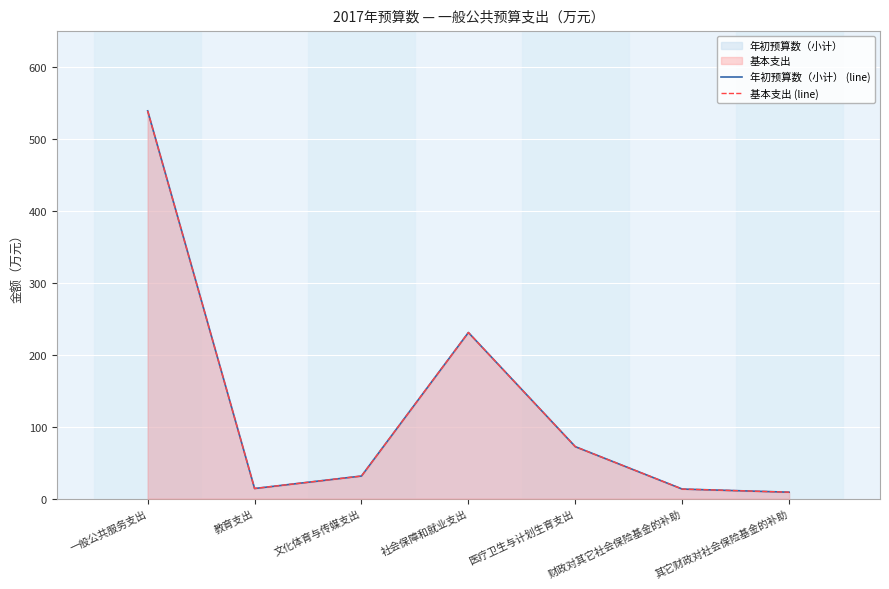

Which series changed the most between 教育支出 and 社会保障和就业支出?

年初预算数（小计） (line)